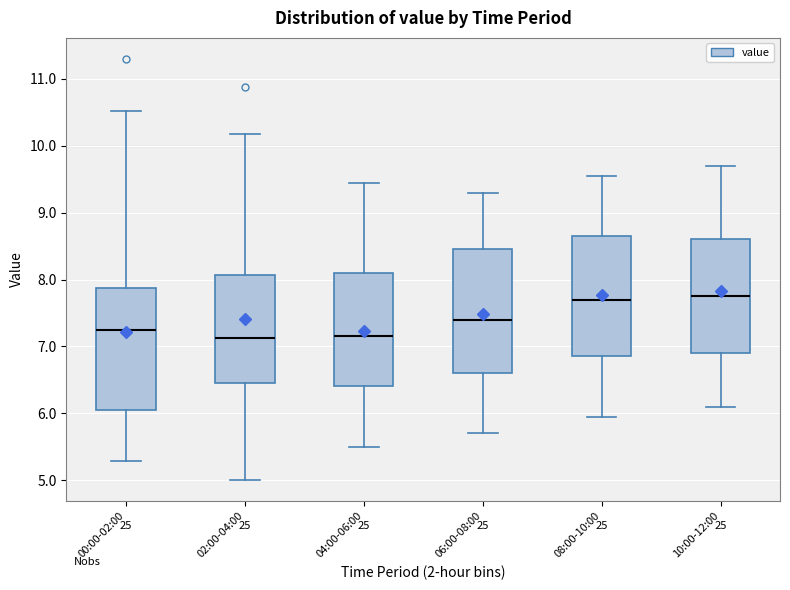

Reading left to right, read every box against the y-axis: the position of its median line, the range the box covers, and the ends of its whiskers. The values are not printed on the chart, so give them approximately, as read against the axis.

00:00-02:00: median 7.3, box 6.1 to 7.9, whiskers 5.3 to 10.5
02:00-04:00: median 7.1, box 6.5 to 8.1, whiskers 5.0 to 10.2
04:00-06:00: median 7.2, box 6.4 to 8.1, whiskers 5.5 to 9.5
06:00-08:00: median 7.4, box 6.6 to 8.5, whiskers 5.7 to 9.3
08:00-10:00: median 7.7, box 6.9 to 8.7, whiskers 6.0 to 9.6
10:00-12:00: median 7.8, box 6.9 to 8.6, whiskers 6.1 to 9.7